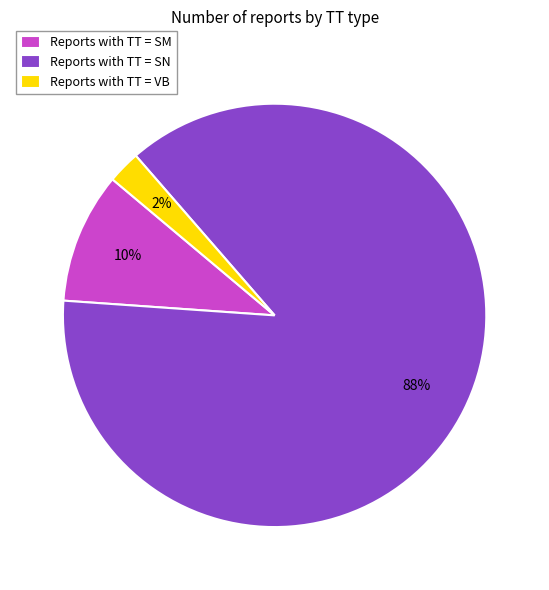

Do Reports with TT = SN and Reports with TT = SM together represent more than half of the pie?

Yes